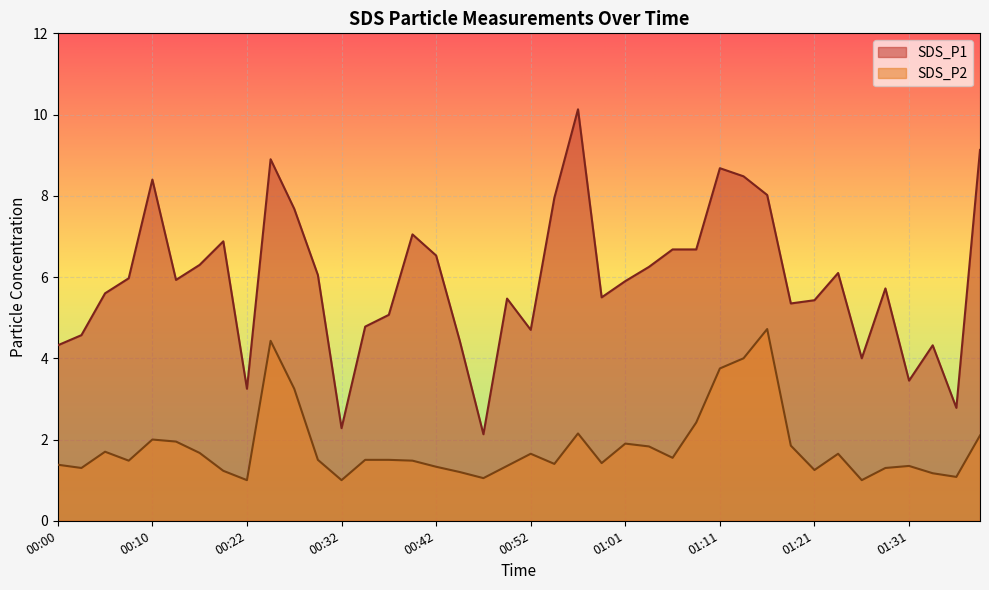

At which category does the chart reach its peak across all series?

00:56